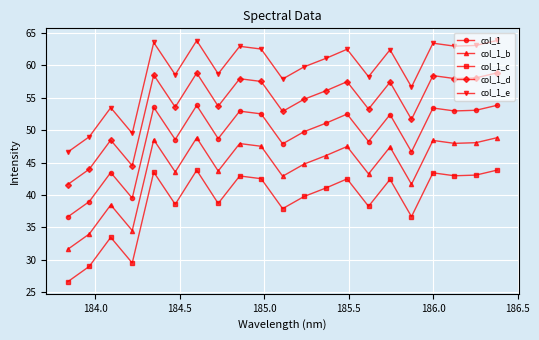

True or false: col_1_c and col_1_e cross at least once.

False